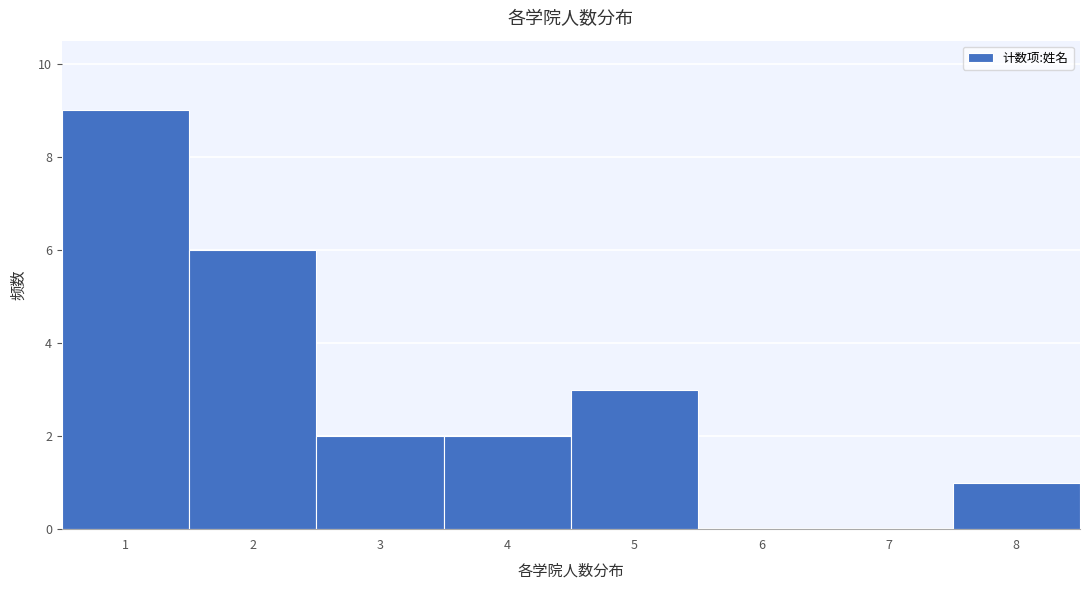

Over which range of the x-axis is the bar tallest?

0.5 to 1.5